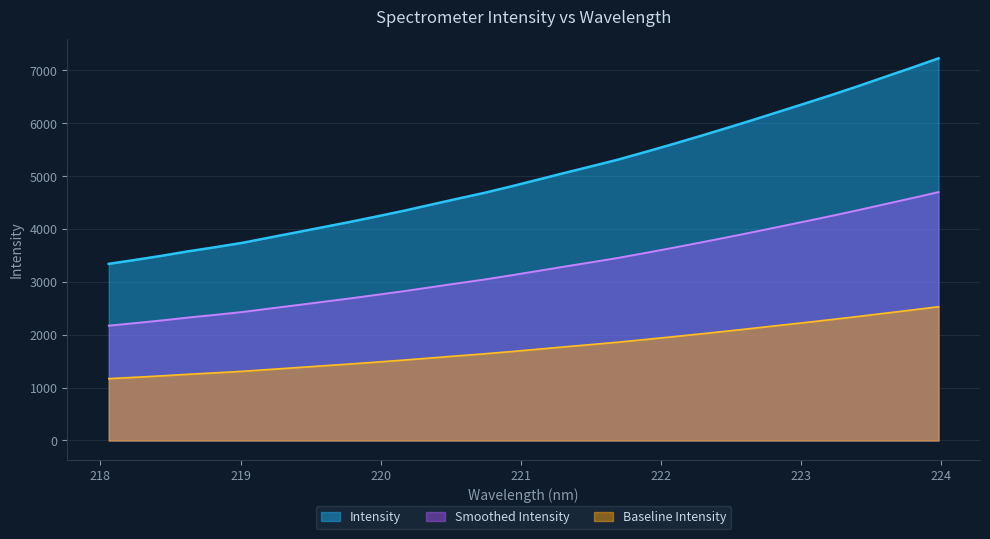

What is the ratio of the value at 223.7895 to the value at 221.8812?

1.3